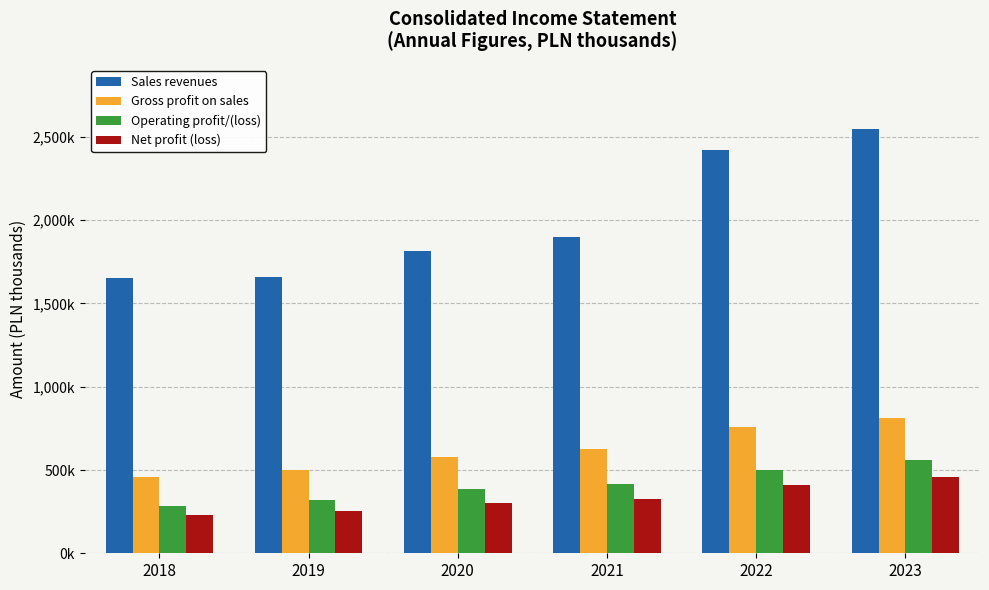

Does the chart contain stacked bars?

No